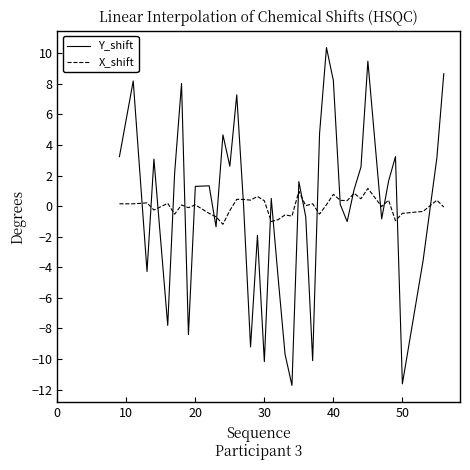

Which series has the widest spread of values?

Y_shift